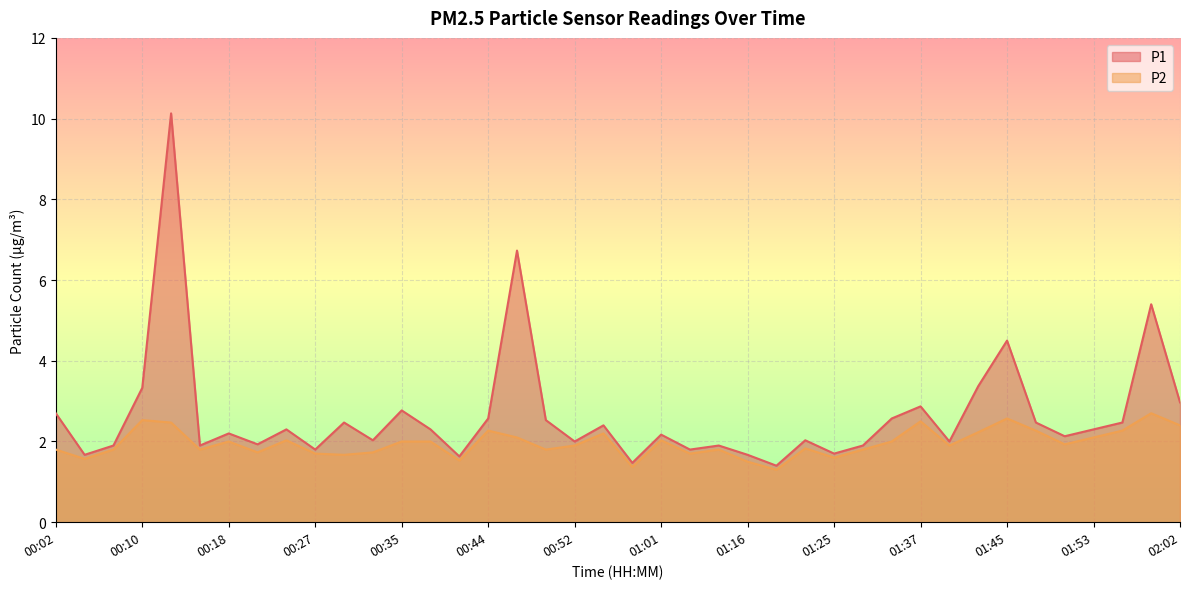

What is the label of the 26th point from the right?

00:41